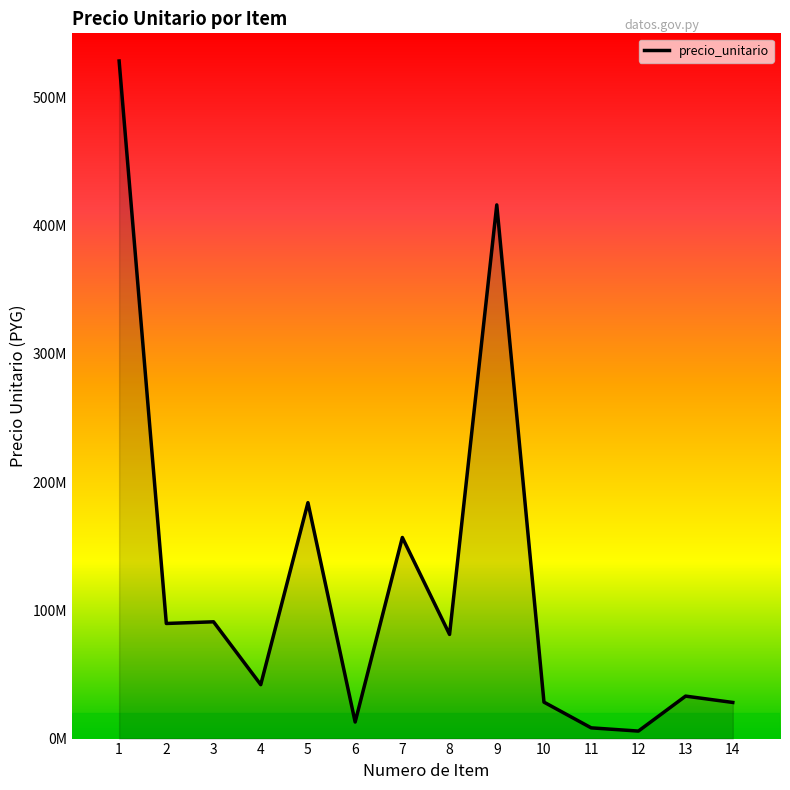

The chart shows a value of 135309436 at 9. True or false?

False